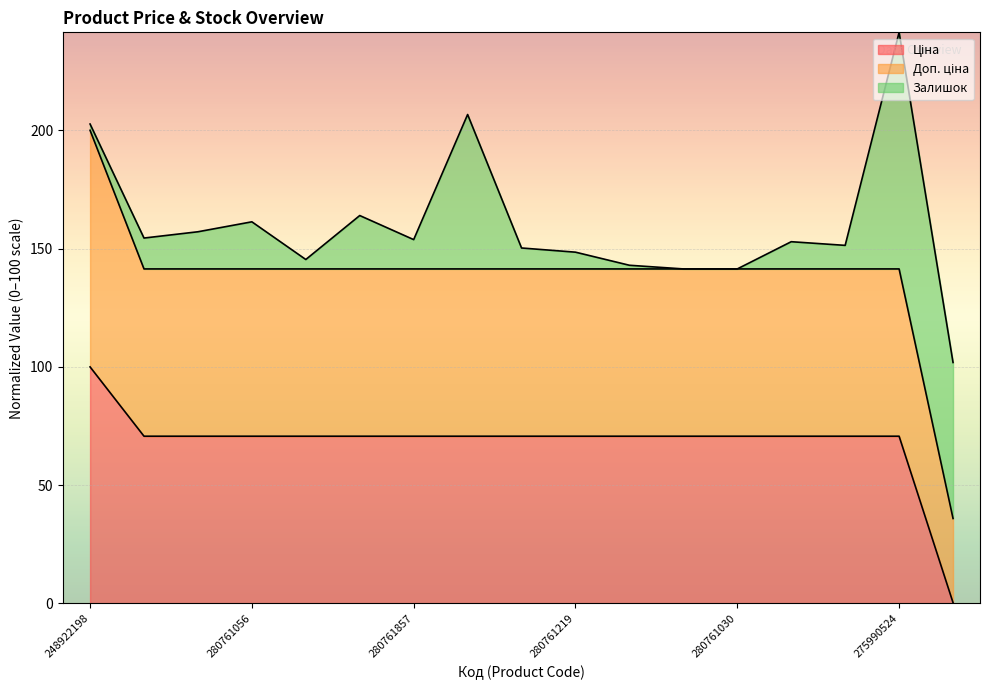

Is it true that Ціна equals 117.7 at 280761652?

False